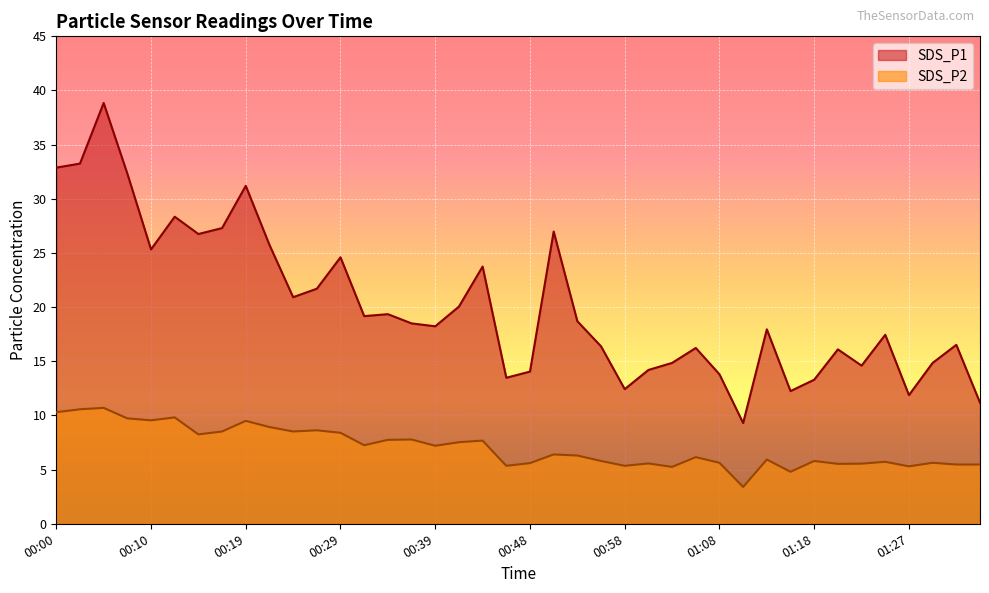

What is the sum of all SDS_P2 values?

282.6